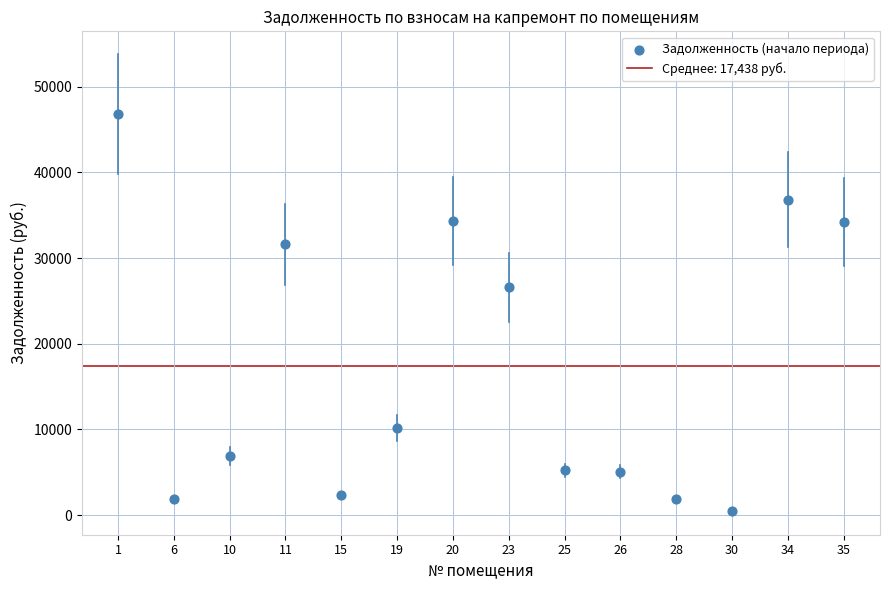

What Y value in the scatter plot is closest to 23616?

26587.2